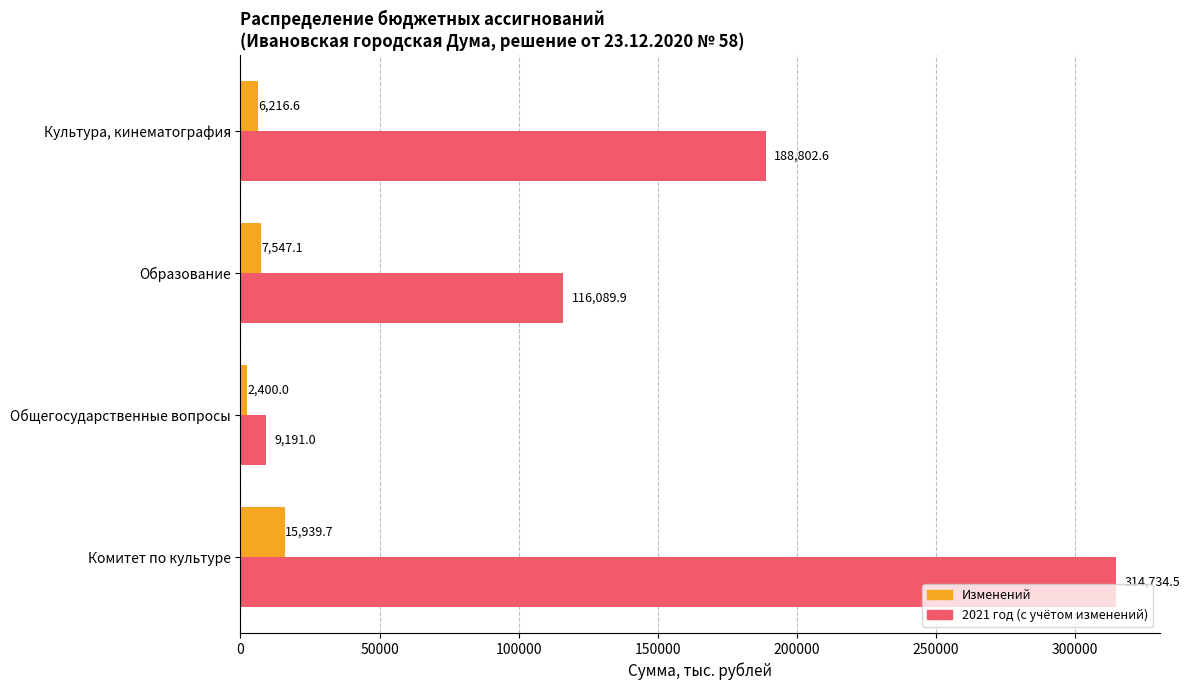

What is the difference between the maximum and minimum values in the 2021 год (с учётом изменений) series?

305543.5